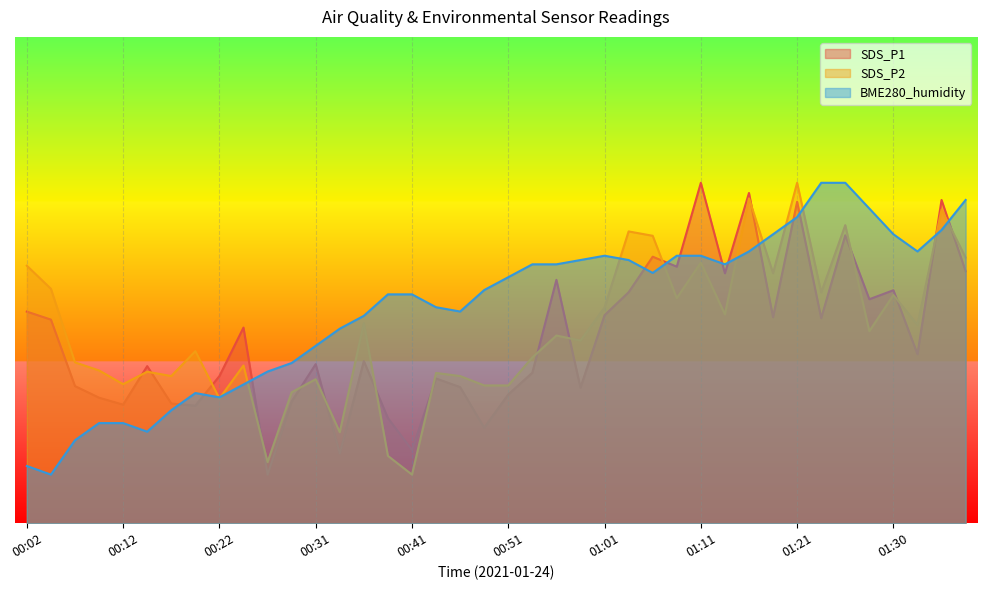

At which label is BME280_humidity closest to 45?

00:34